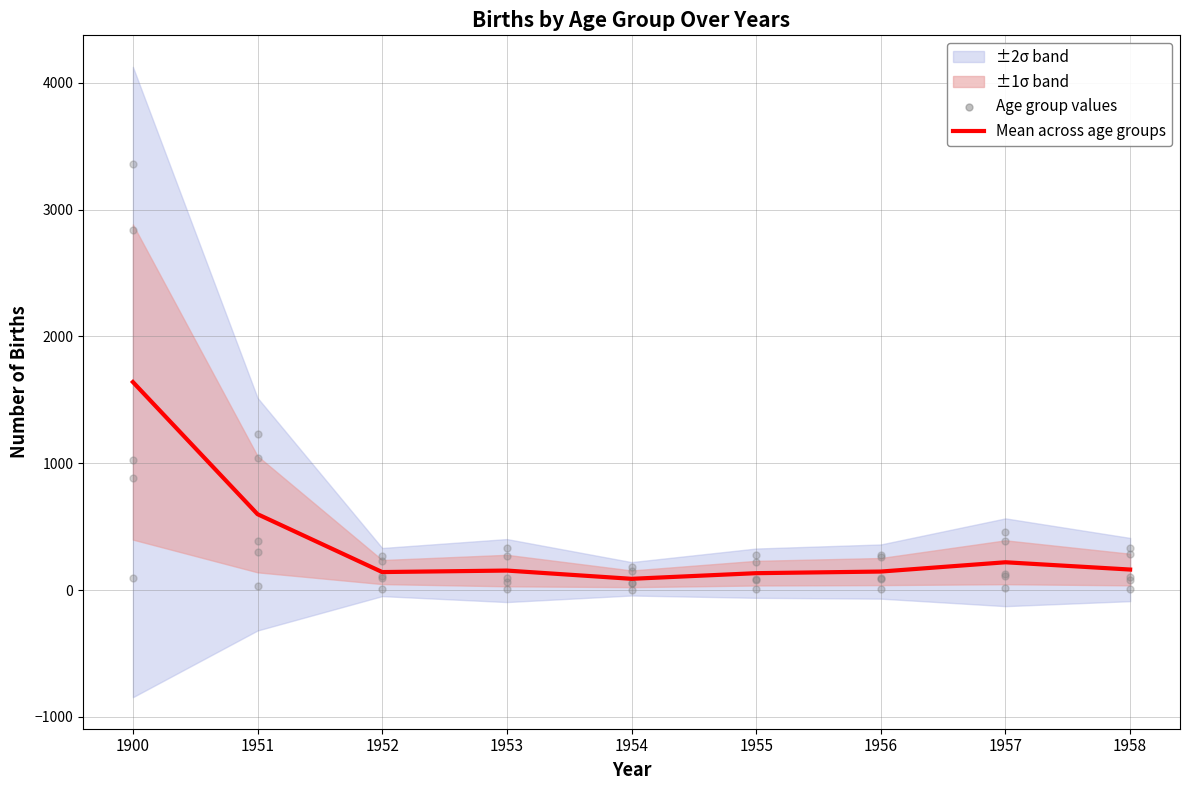

Between 1956 and 1954, which is larger?

1956